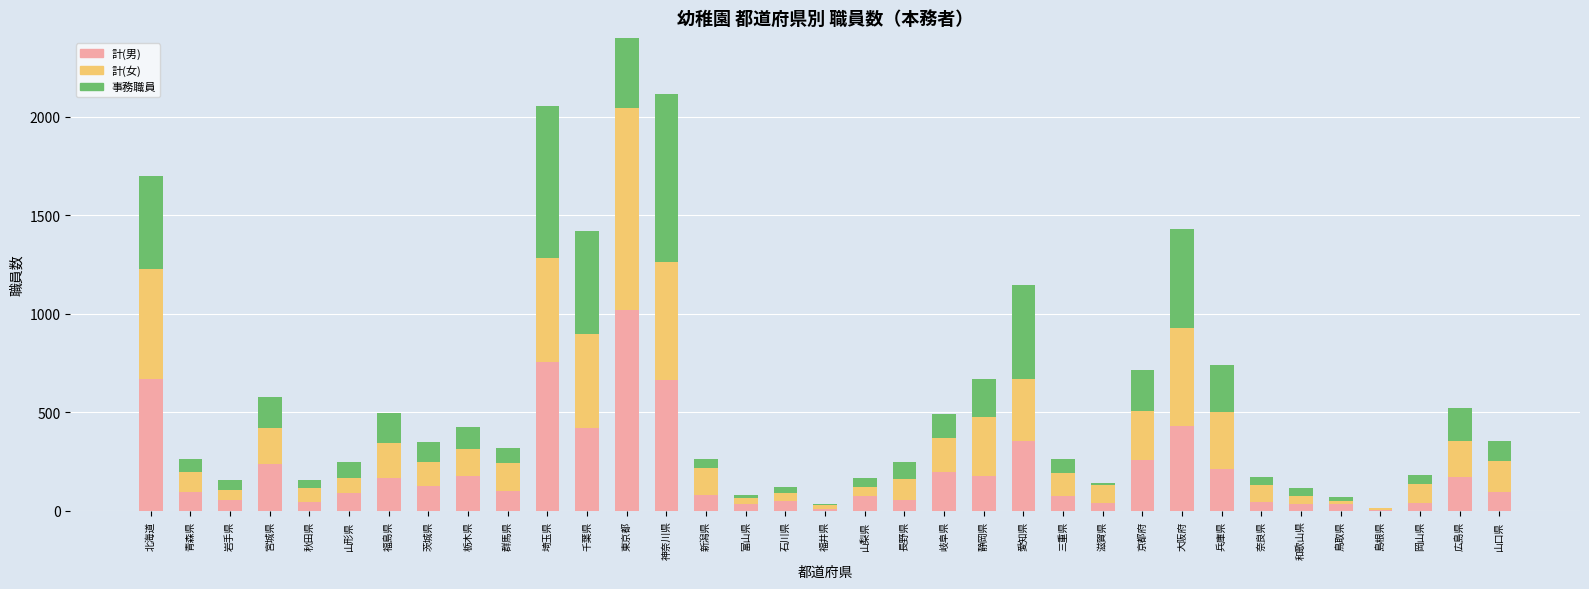

Which has a higher value, 千葉県 or 和歌山県?

千葉県